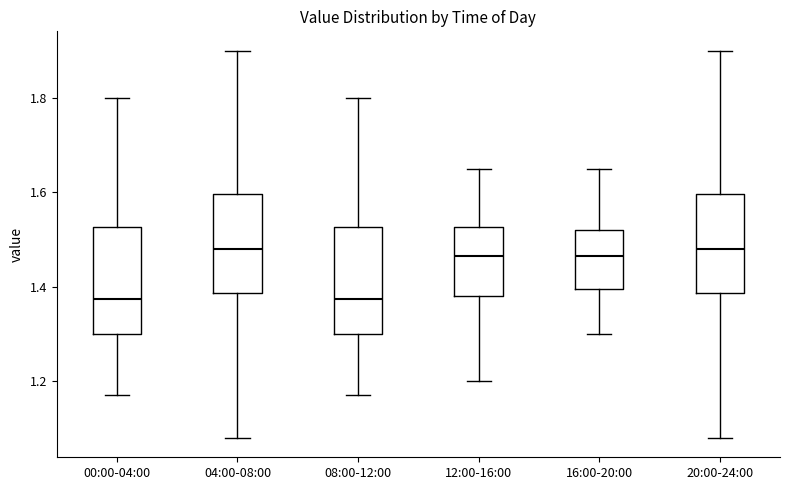

Reading left to right, transcribe this box plot: for each box, give where its median line is, the range the box spans, and where its two whiskers end, as read against the y-axis. The values are not printed on the chart, so give them approximately, as read against the axis.

00:00-04:00: median 1.38, box 1.30 to 1.52, whiskers 1.18 to 1.80
04:00-08:00: median 1.48, box 1.38 to 1.60, whiskers 1.08 to 1.90
08:00-12:00: median 1.38, box 1.30 to 1.52, whiskers 1.18 to 1.80
12:00-16:00: median 1.46, box 1.38 to 1.52, whiskers 1.20 to 1.66
16:00-20:00: median 1.46, box 1.40 to 1.52, whiskers 1.30 to 1.66
20:00-24:00: median 1.48, box 1.38 to 1.60, whiskers 1.08 to 1.90